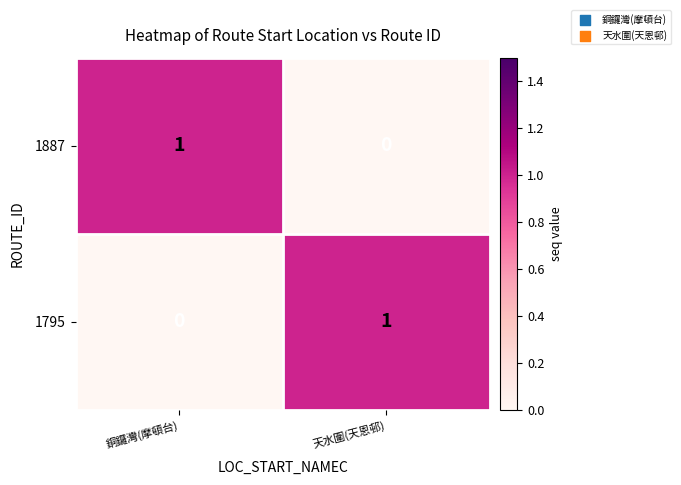

The value of 1795 at 銅鑼灣(摩頓台) is -1. True or false?

False